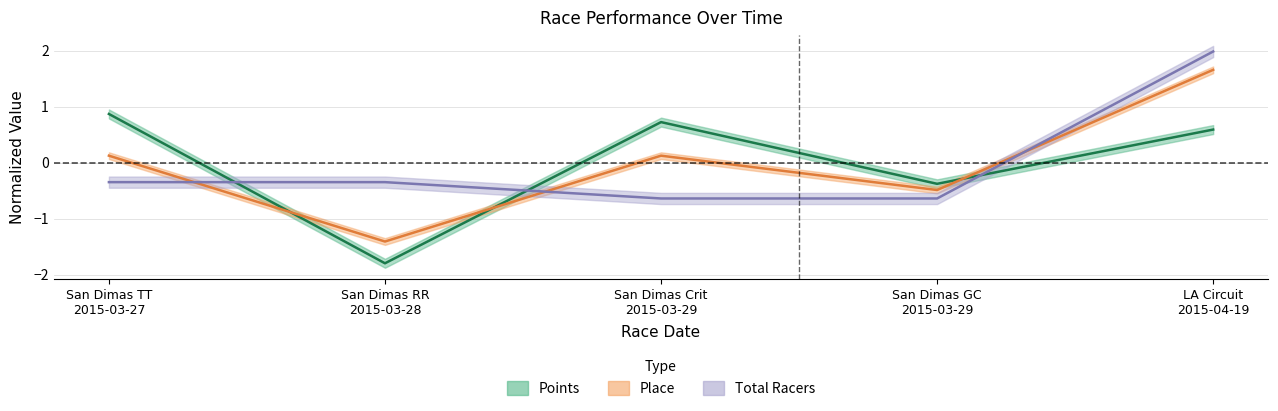

What is the label of the 5th point from the left?

LA Circuit
2015-04-19